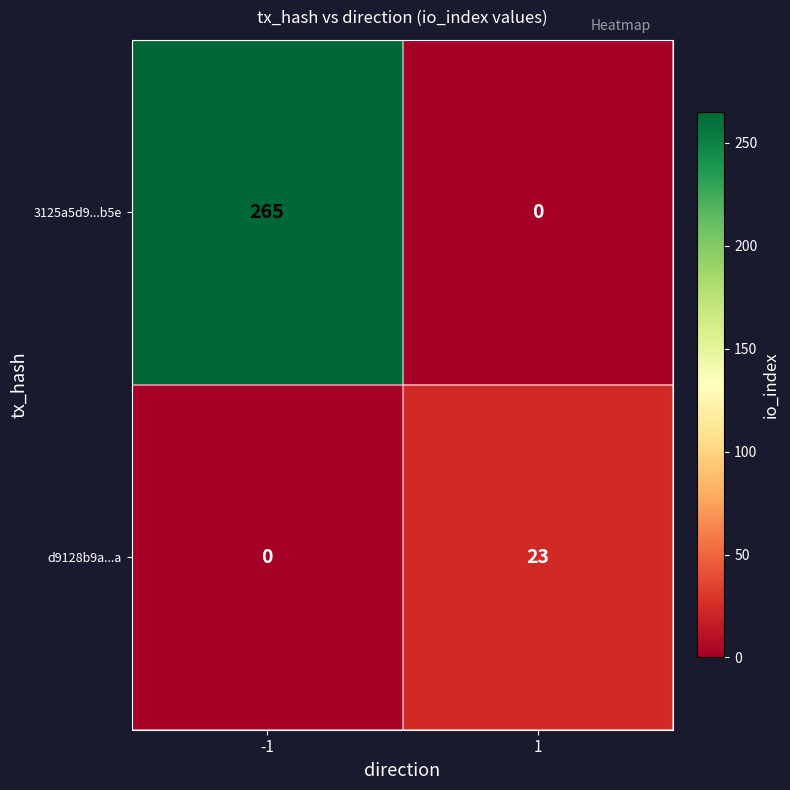

Which series has the widest spread of values?

3125a5d9...b5e